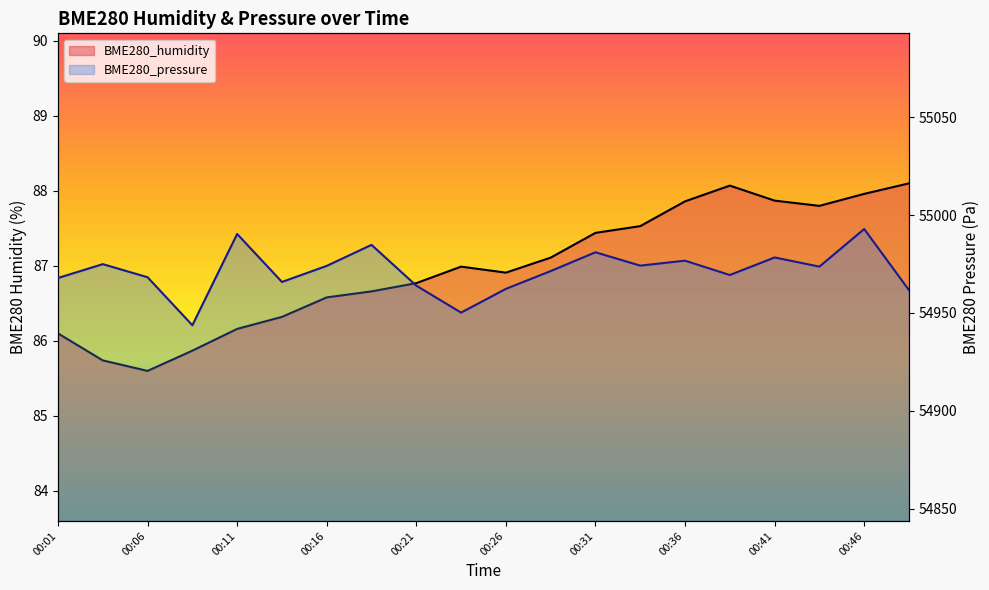

Between 00:16 and 00:46, which series saw the biggest shift?

BME280_pressure